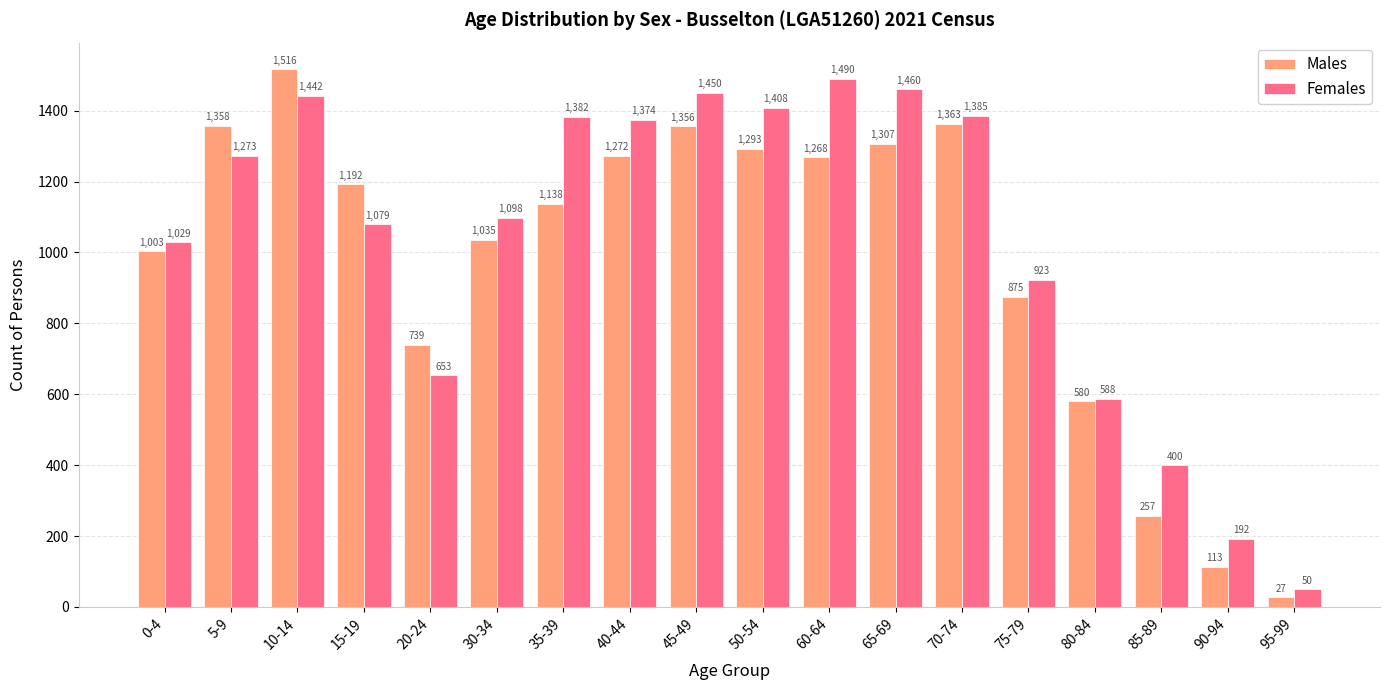

Is it true that Males equals 780 at 15-19?

False